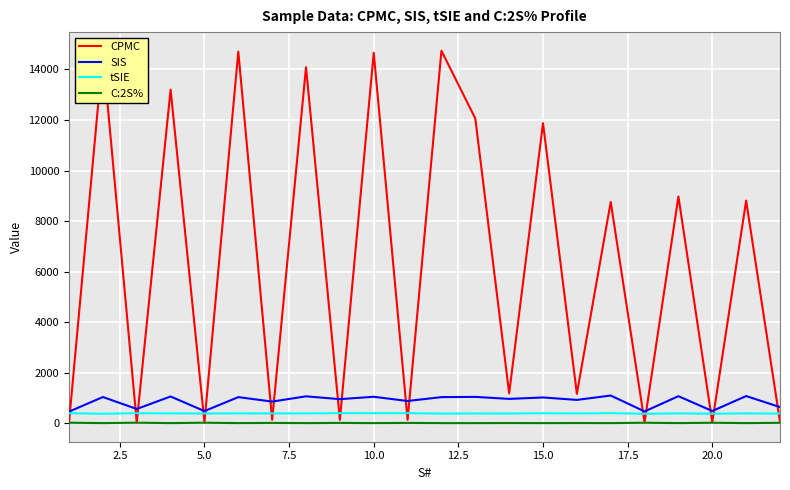

Which series has the largest range (max minus min)?

CPMC